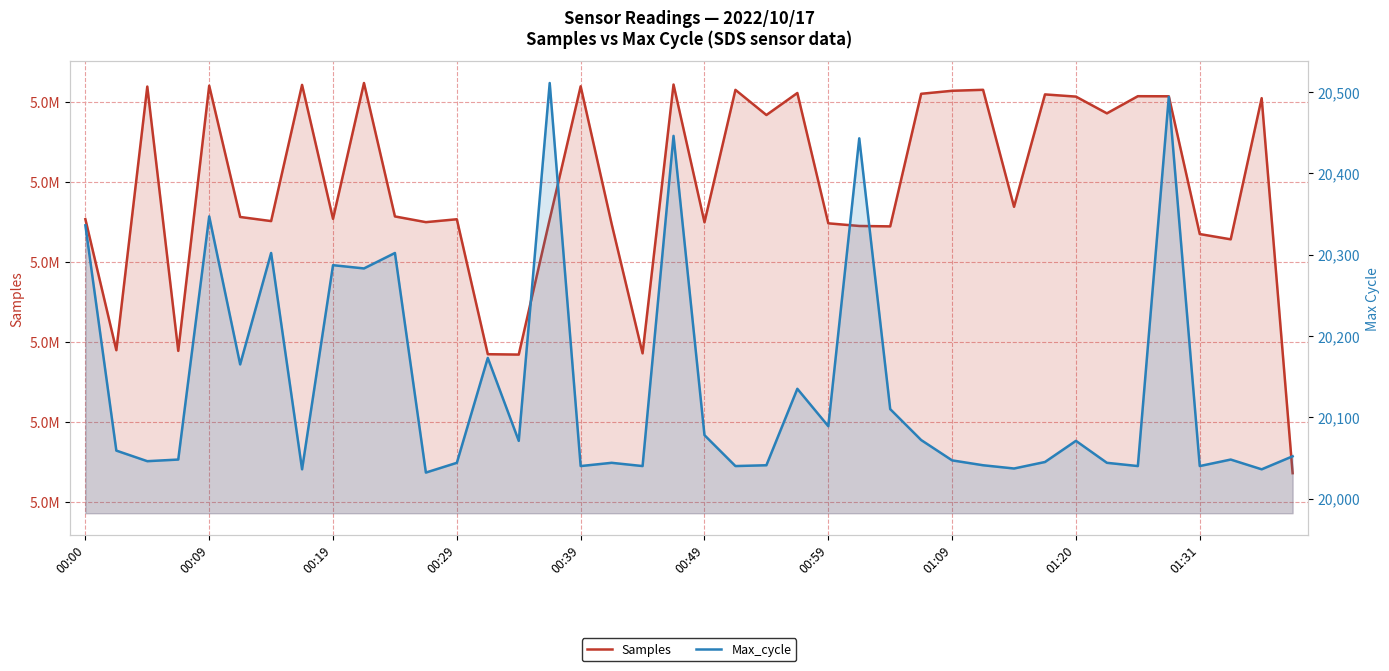

What is the difference between the highest and lowest values at 01:20?

5050540